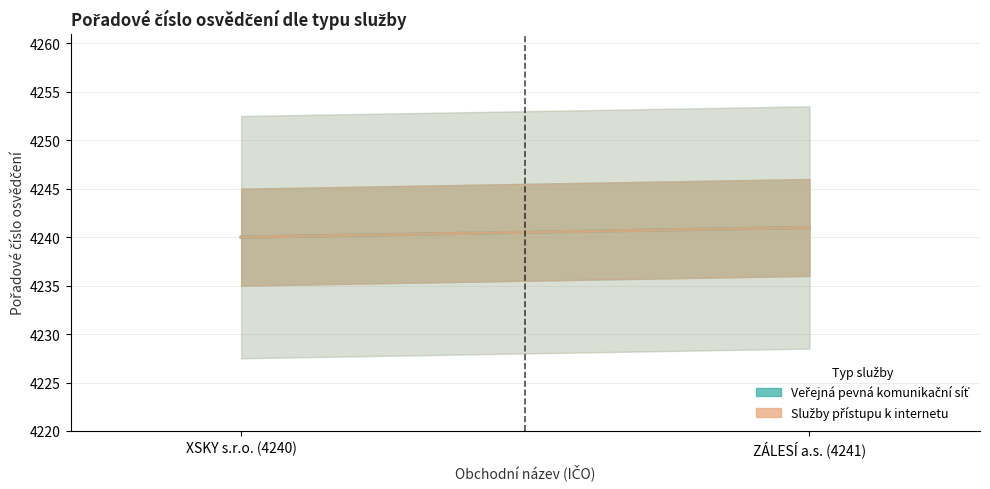

Between XSKY s.r.o. (4240) and ZÁLESÍ a.s. (4241), which is larger?

ZÁLESÍ a.s. (4241)